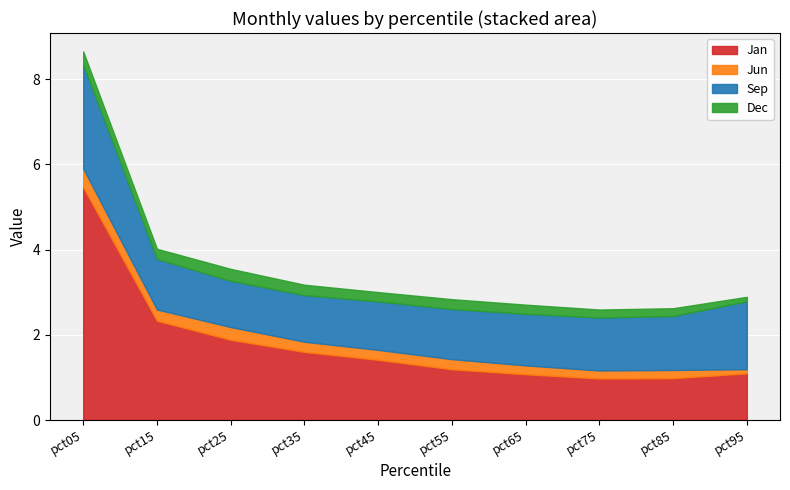

What is the difference between the highest and lowest values at pct85?

1.1